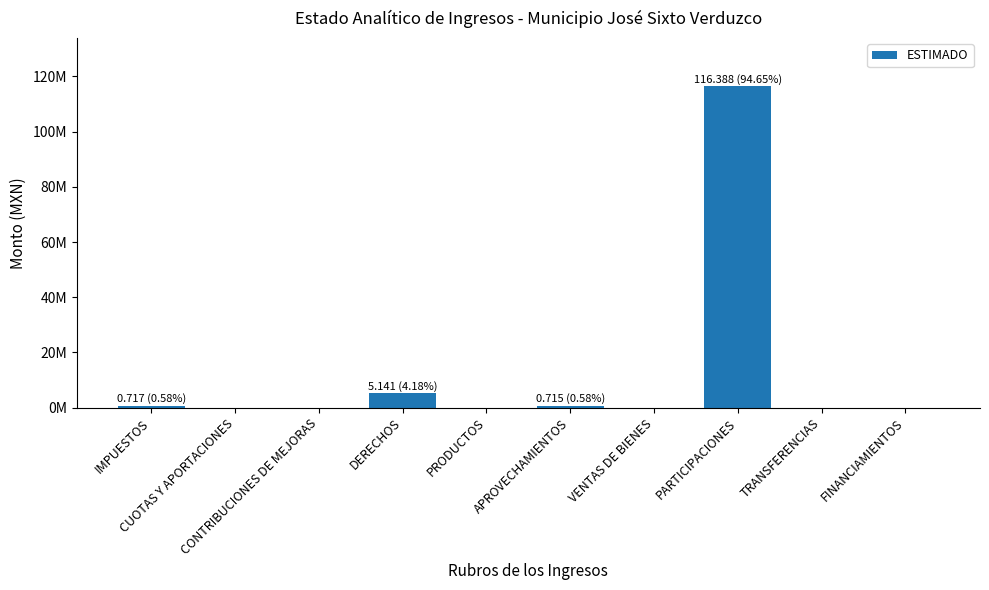

List the labels in order of value, largest first.

PARTICIPACIONES, DERECHOS, IMPUESTOS, APROVECHAMIENTOS, CUOTAS Y APORTACIONES, CONTRIBUCIONES DE MEJORAS, PRODUCTOS, VENTAS DE BIENES, TRANSFERENCIAS, FINANCIAMIENTOS